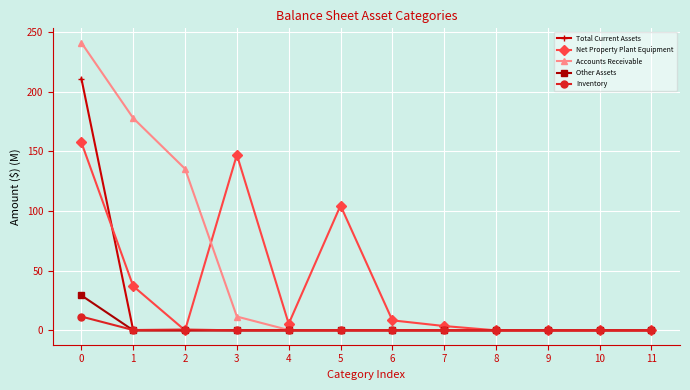

What is the maximum value shown in the chart?

240.9